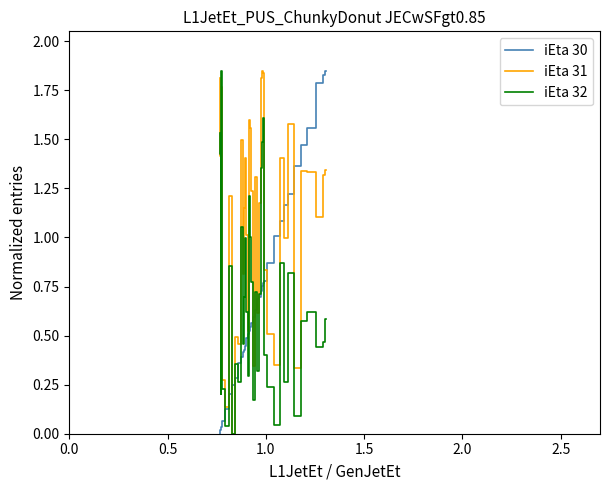

True or false: iEta 32 has more than 2 points higher than both neighbors.

True